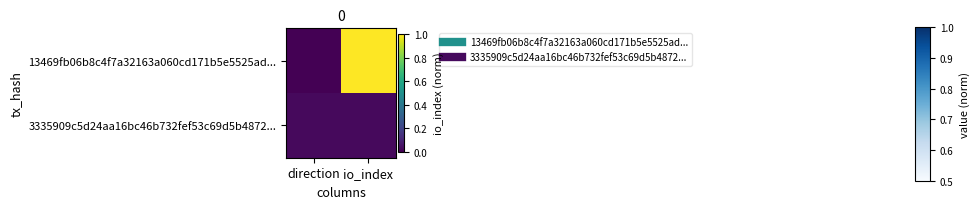

What is the spread (max minus min) of values at io_index?

1.0